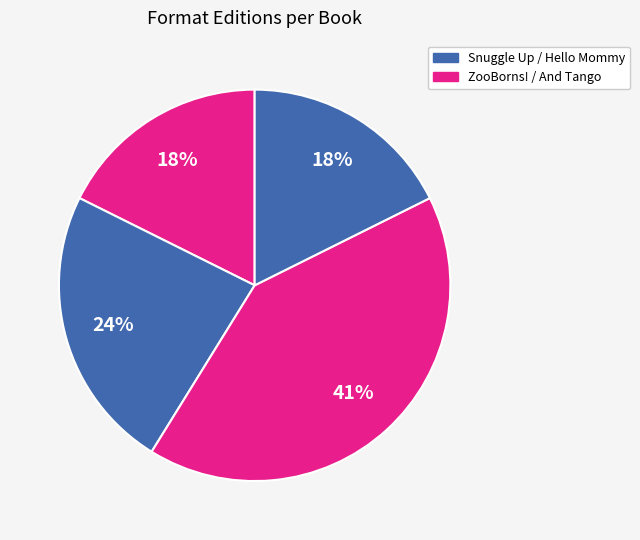

Which category has the smallest portion of the pie?

Snuggle Up, ZooBorns!